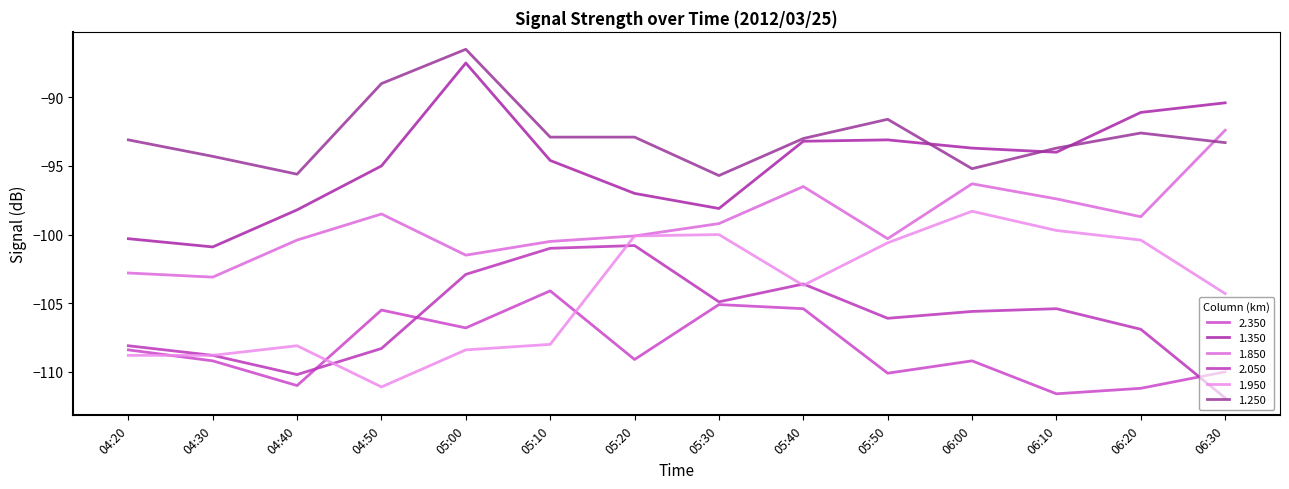

What is the difference between the maximum and second lowest values in the 1.350 series?

12.8